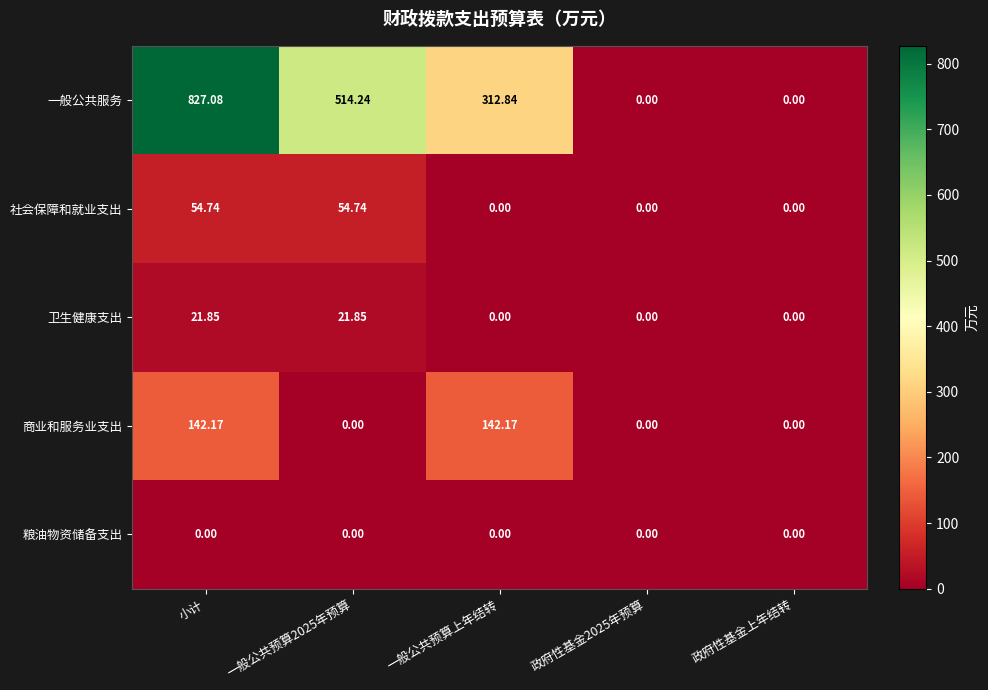

Which series has the widest spread of values?

一般公共服务